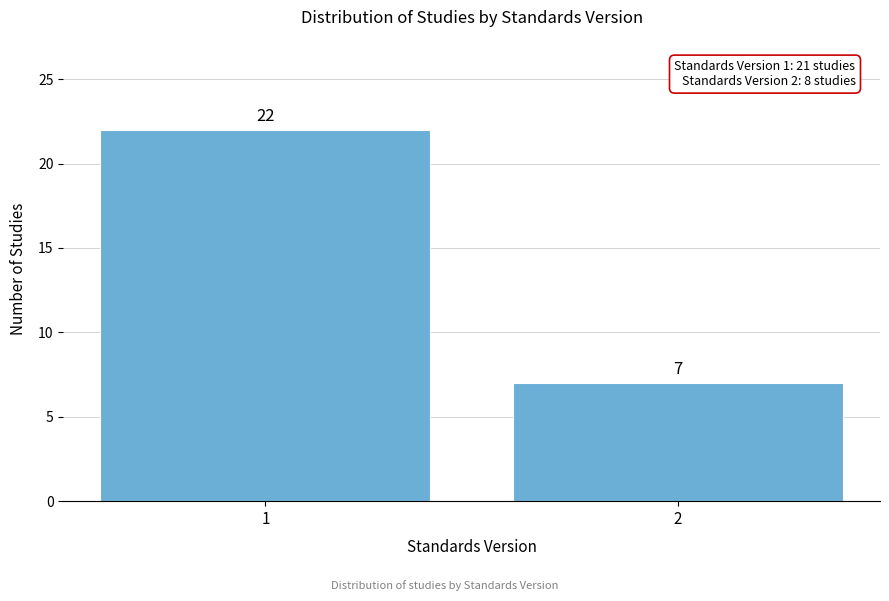

Reading right to left, list all the values displayed in this chart.

2=7	1=22